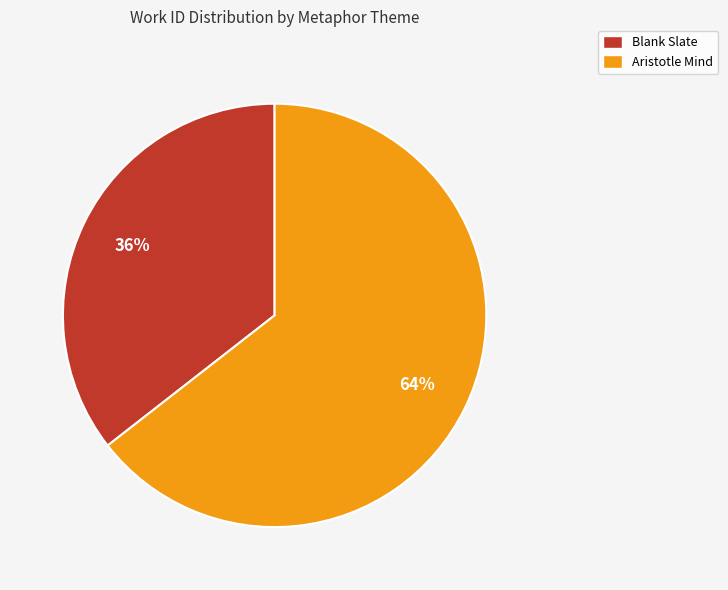

To the nearest percent, what is the combined percentage of Aristotle Mind and Blank Slate?

100%